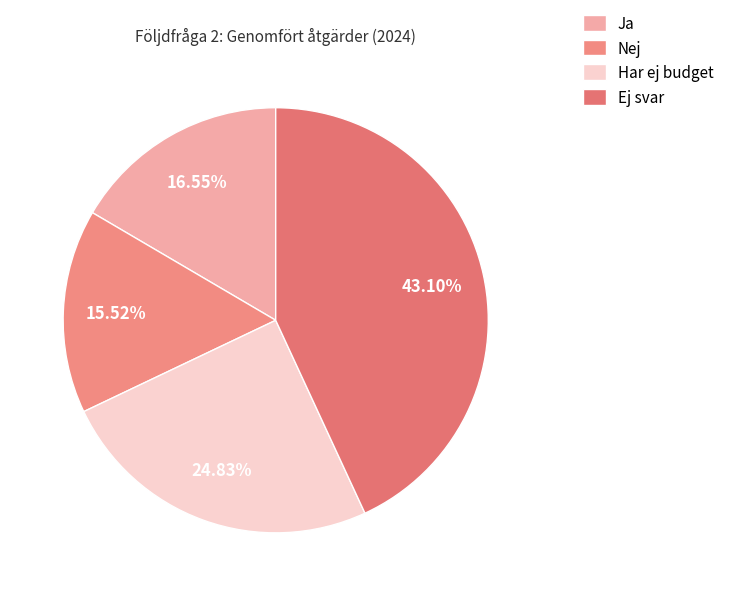

Combined, do Ja and Nej account for over 50%?

No